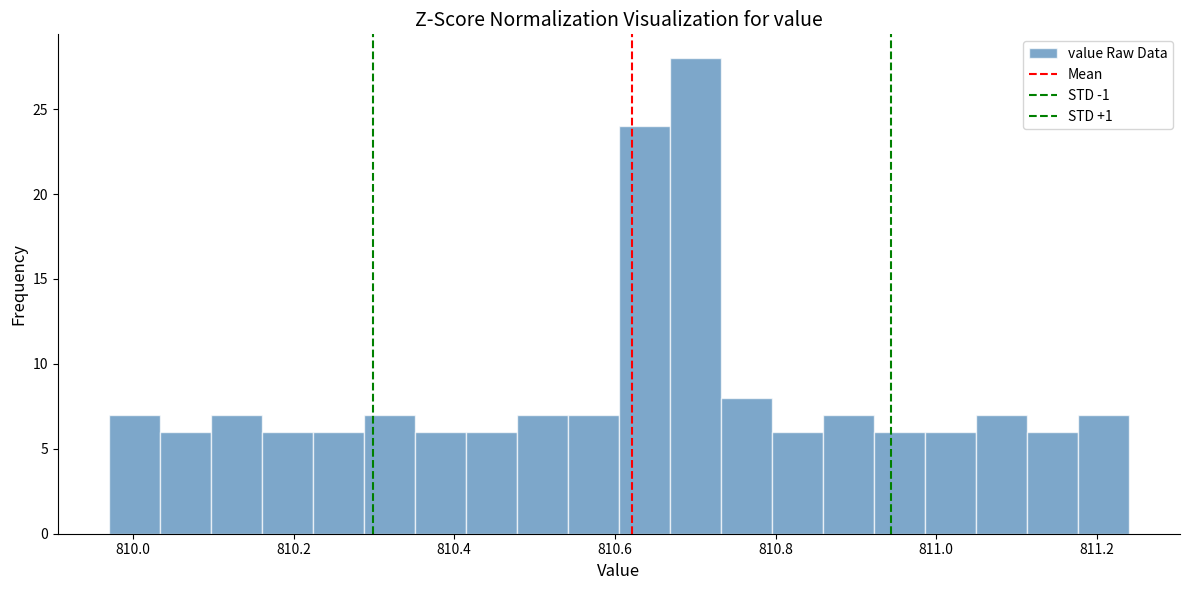

Around what value on the x-axis is the tallest bar? Give the approximate position of its centre, as read against the axis.

810.70